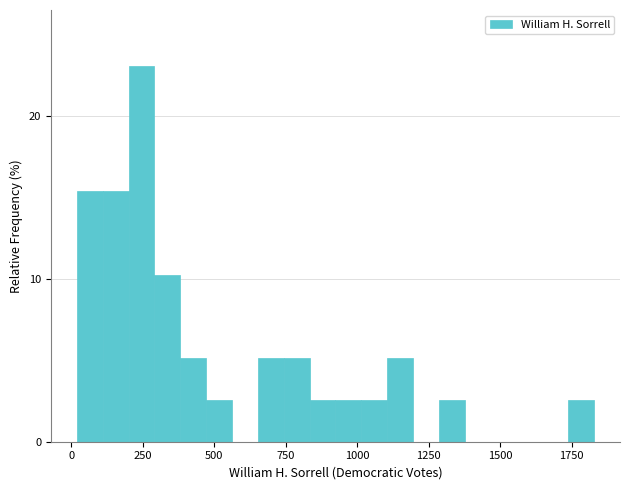

Around what value on the x-axis is the tallest bar? Give the approximate position of its centre, as read against the axis.

250